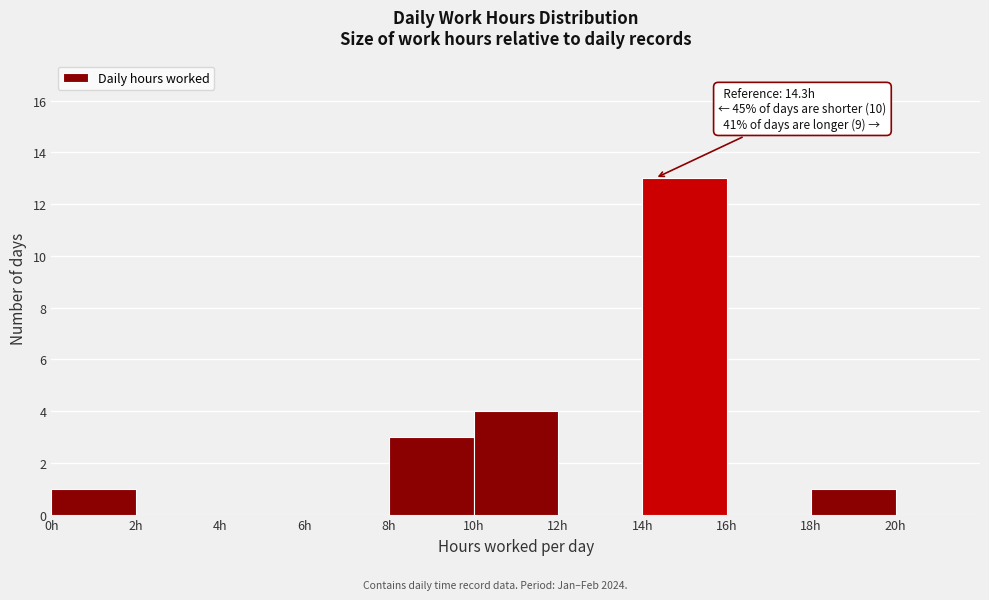

Over which range of the x-axis is the bar tallest?

14 to 16